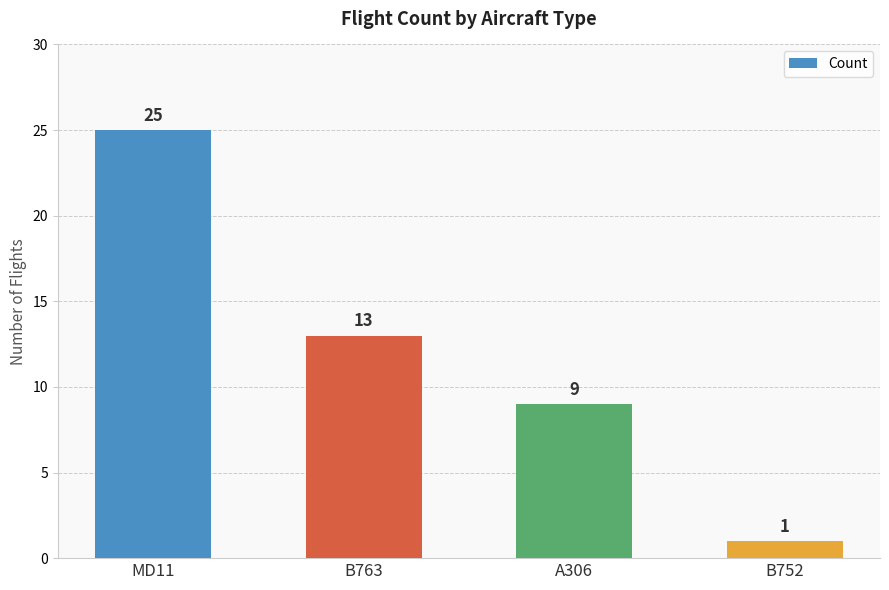

List the labels in order of value, largest first.

MD11, B763, A306, B752